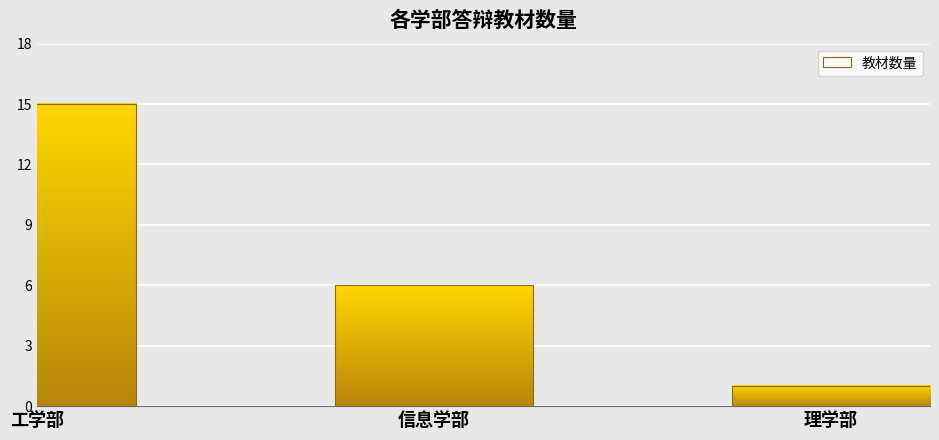

Rank the categories by value from lowest to highest.

理学部, 信息学部, 工学部